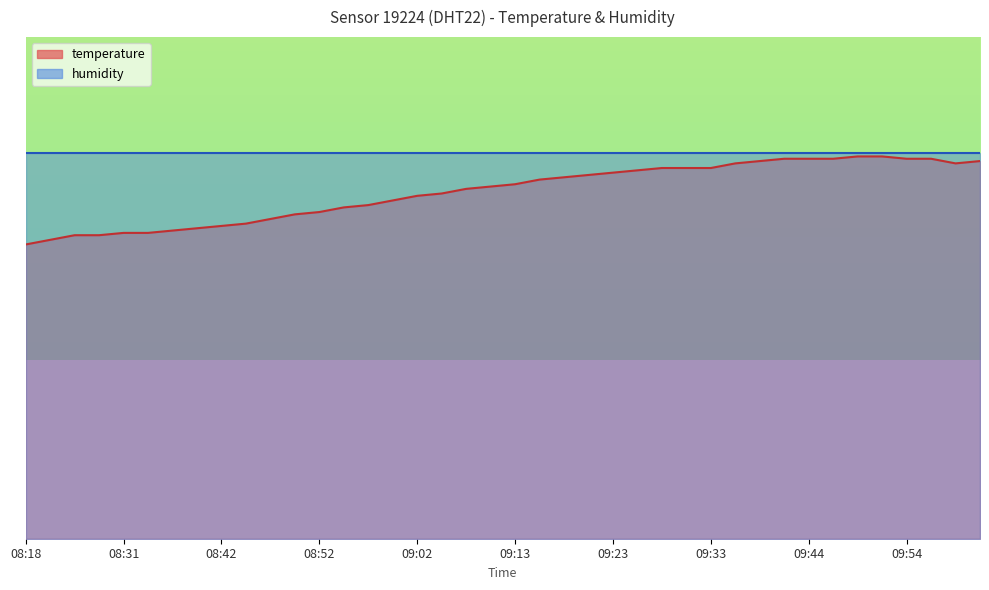

Between 09:38 and 09:51, which is larger?

09:51